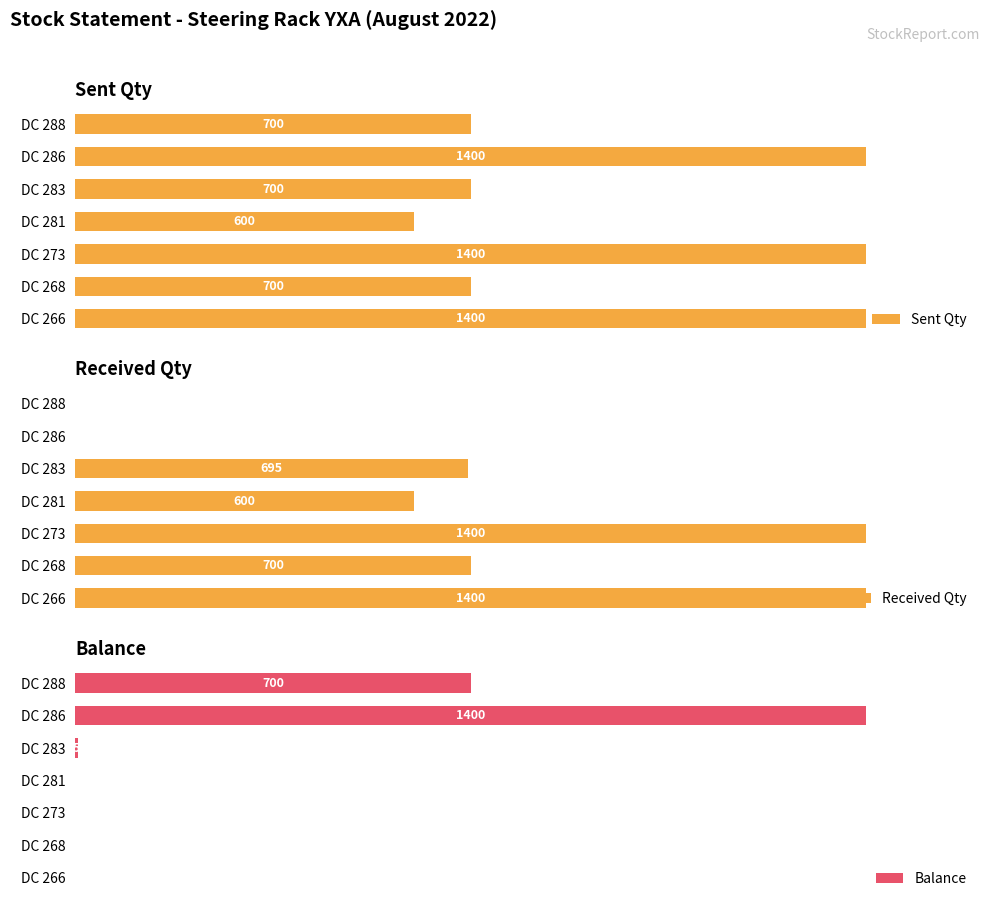

What is the maximum value shown in the chart?

1400